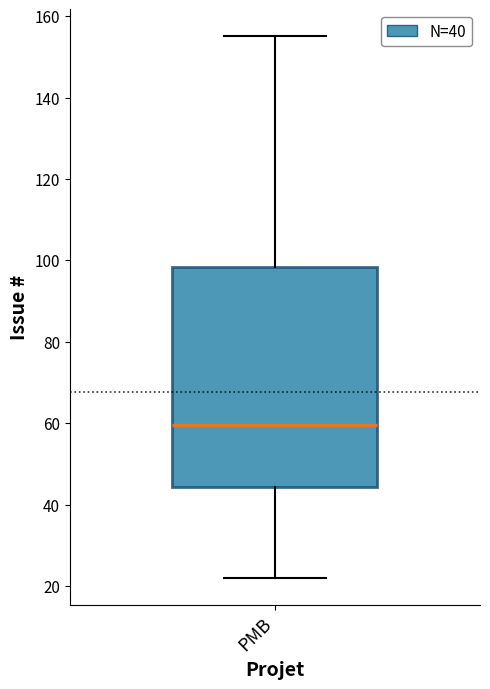

Read this box plot against the y-axis: the position of the median line, the range covered by the box, and the ends of both whiskers. The values are not printed on the chart, so give them approximately, as read against the axis.

median 60, box 44 to 98, whiskers 22 to 156